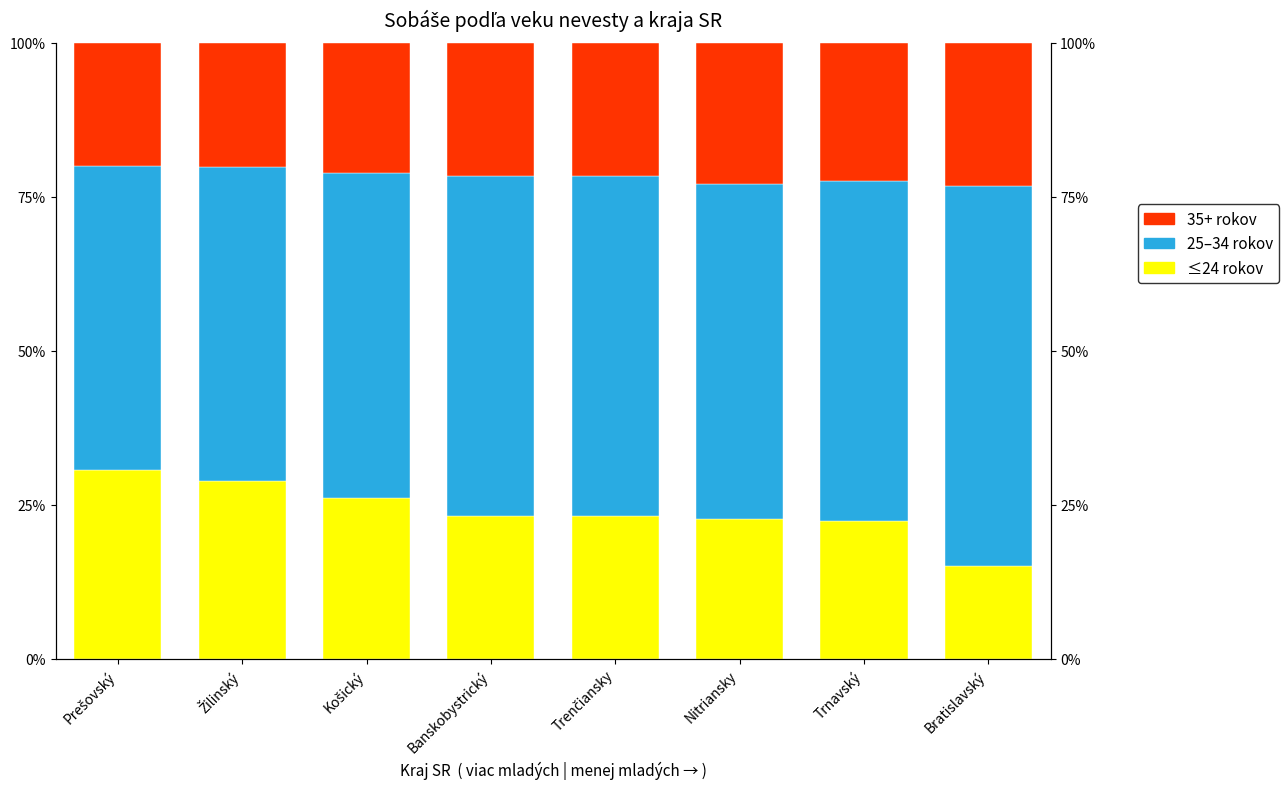

What is the minimum value for ≤24 rokov?

15.0